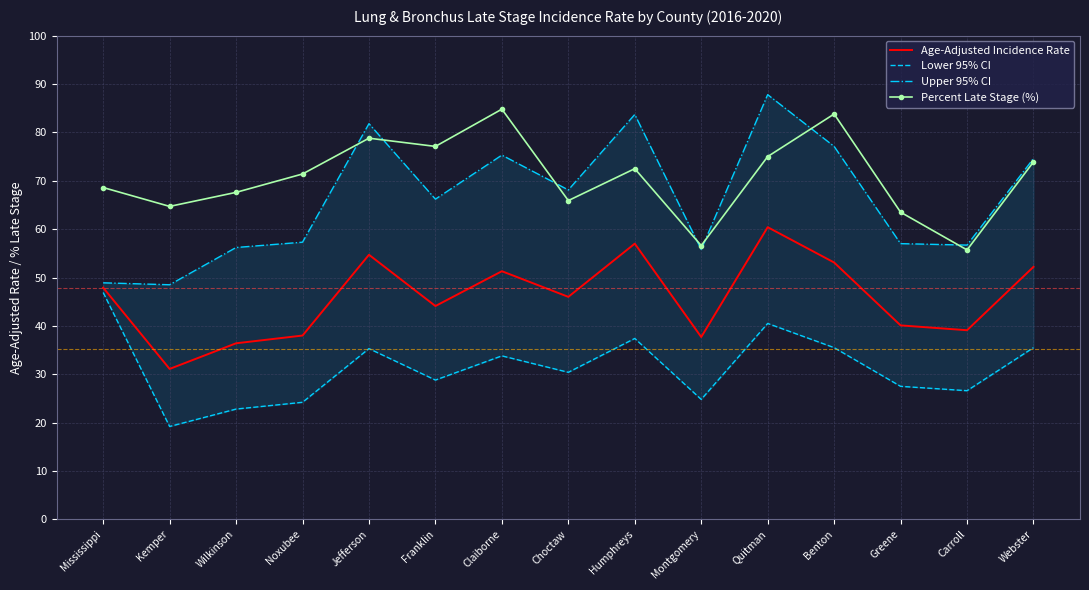

What is the label of the 2nd point from the left?

Kemper